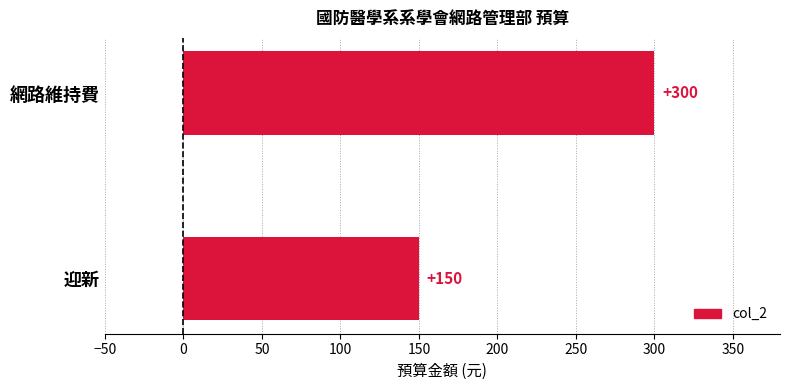

Rank the categories by value from lowest to highest.

迎新, 網路維持費